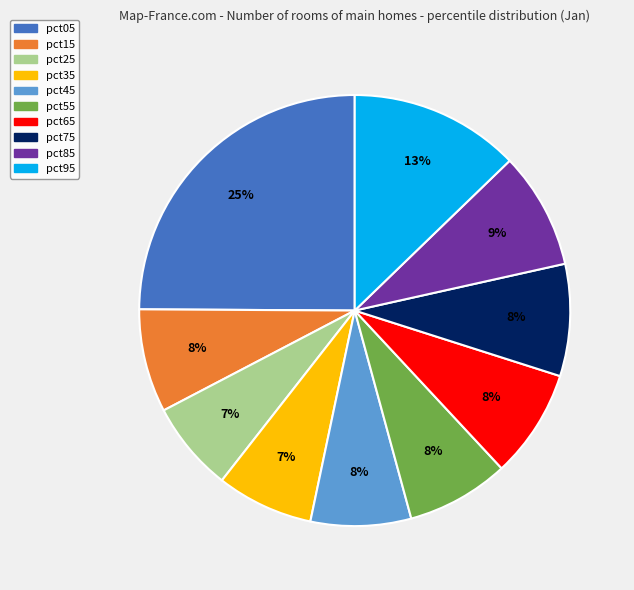

To the nearest percent, what is the average slice percentage?

10%